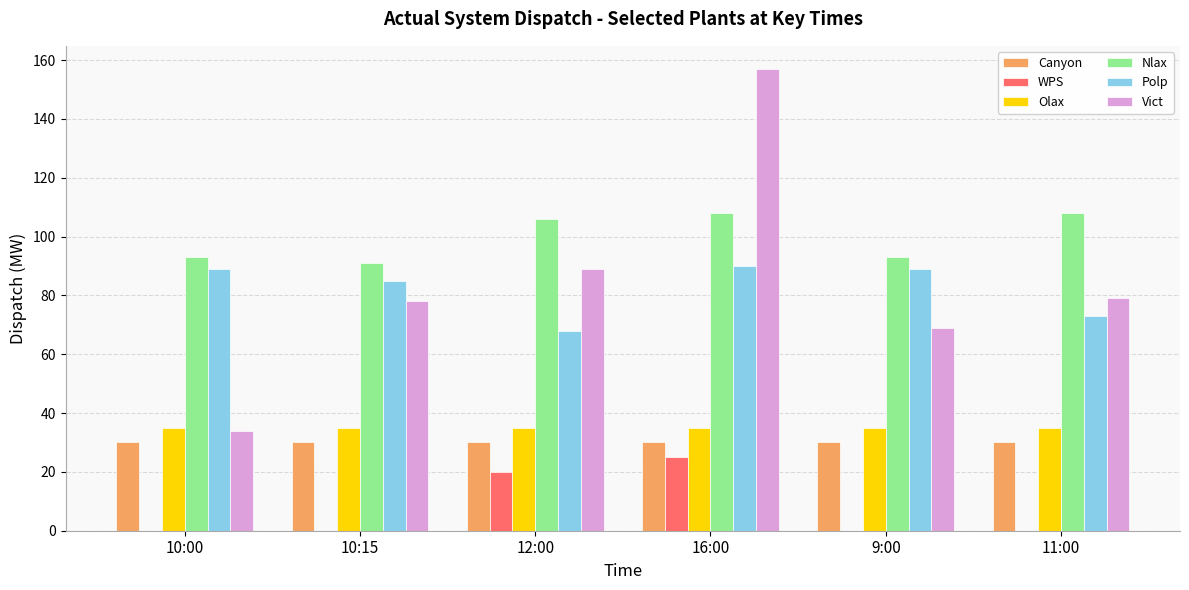

Reading right to left, what are all the values shown in this chart?

Canyon: 11:00=30	9:00=30	16:00=30	12:00=30	10:15=30	10:00=30
WPS: 11:00=0	9:00=0	16:00=25	12:00=20	10:15=0	10:00=0
Olax: 11:00=35	9:00=35	16:00=35	12:00=35	10:15=35	10:00=35
Nlax: 11:00=108	9:00=93	16:00=108	12:00=106	10:15=91	10:00=93
Polp: 11:00=73	9:00=89	16:00=90	12:00=68	10:15=85	10:00=89
Vict: 11:00=79	9:00=69	16:00=157	12:00=89	10:15=78	10:00=34